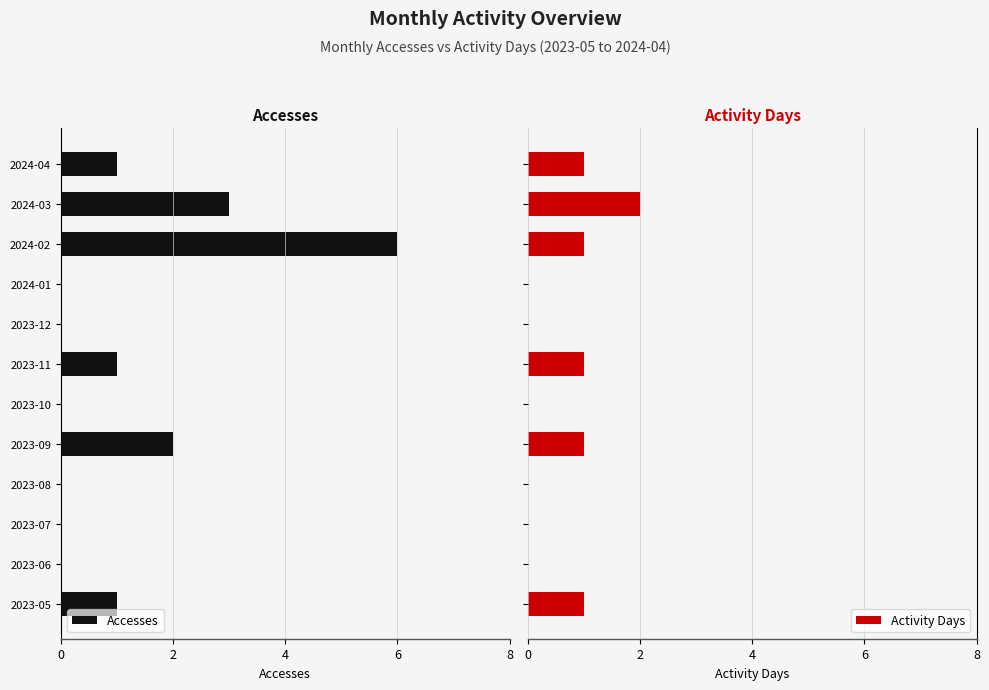

What is the sum of all Activity Days values?

7